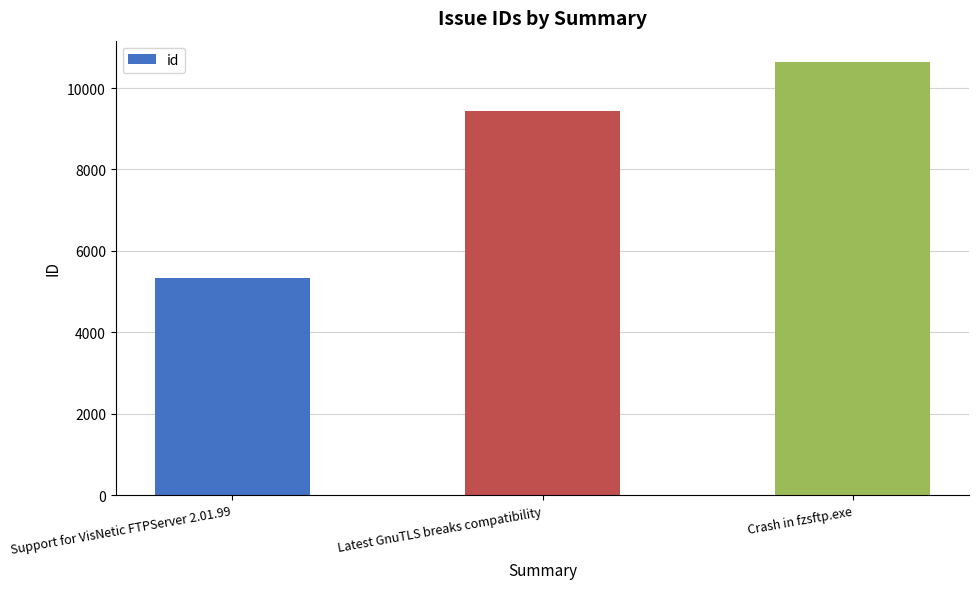

What is the value of the 2nd bar from the left?

9441